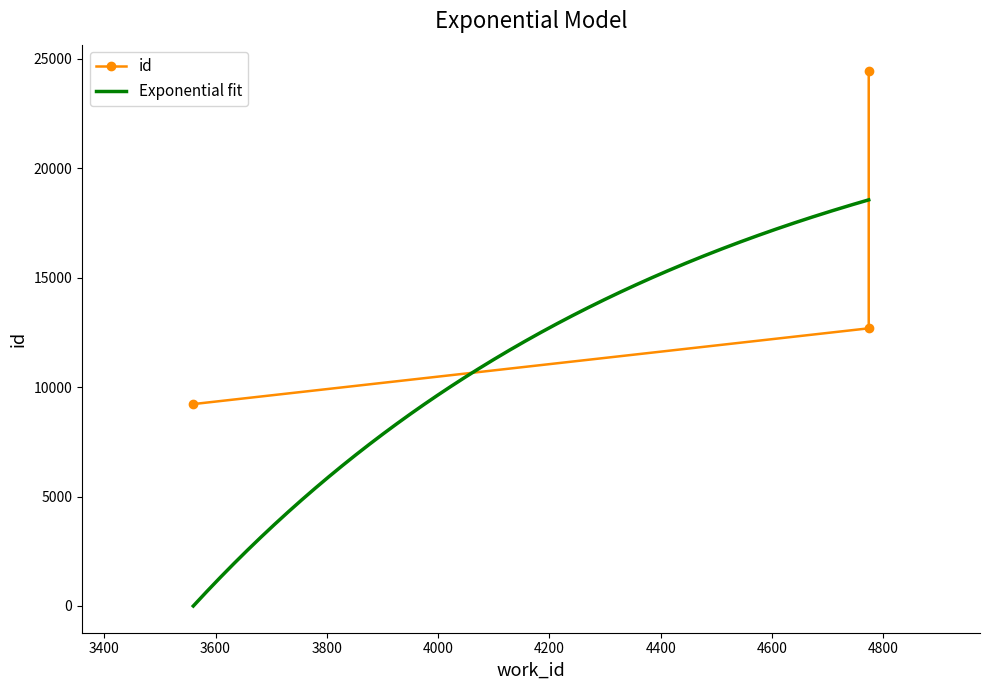

What is the change in value from 3560 to 4774?

+3461